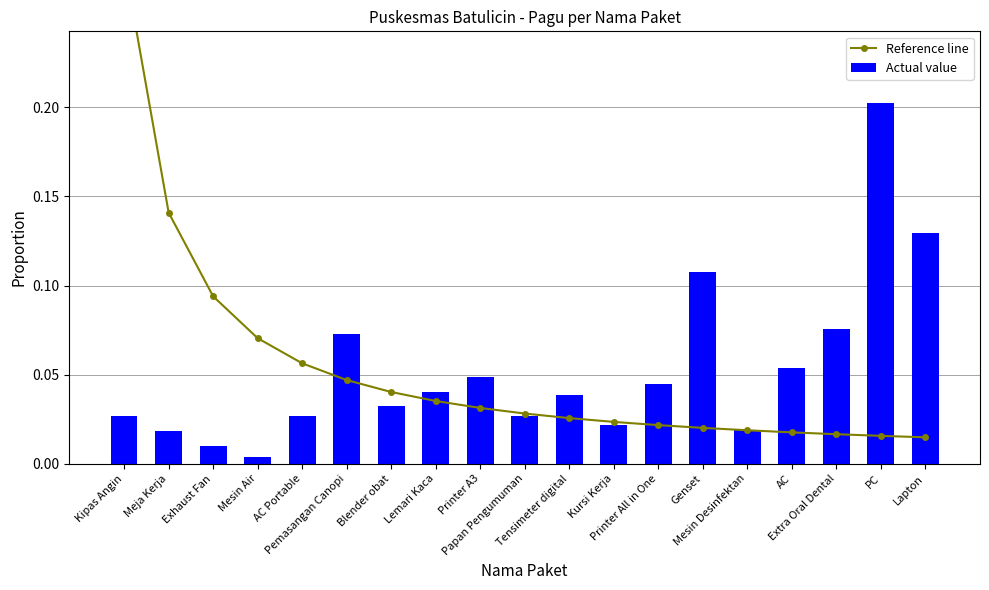

What is the sum of all Actual value values?

1.0